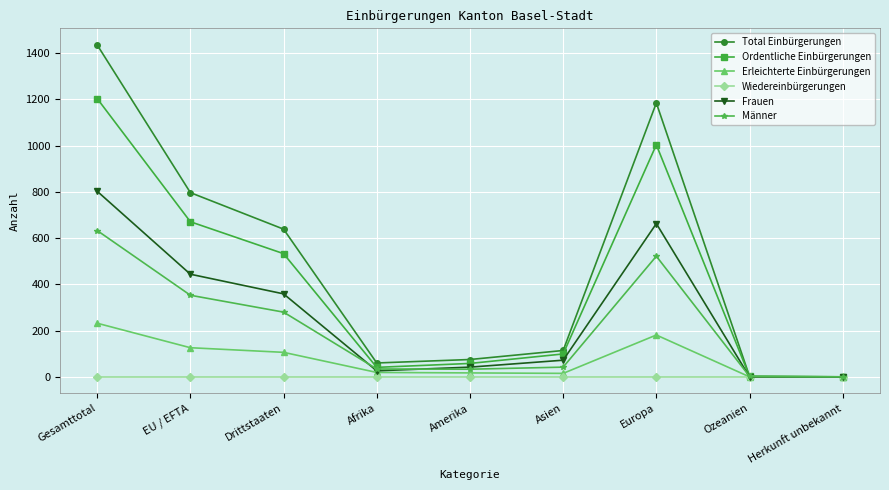

What is the highest value of the Männer series?

633